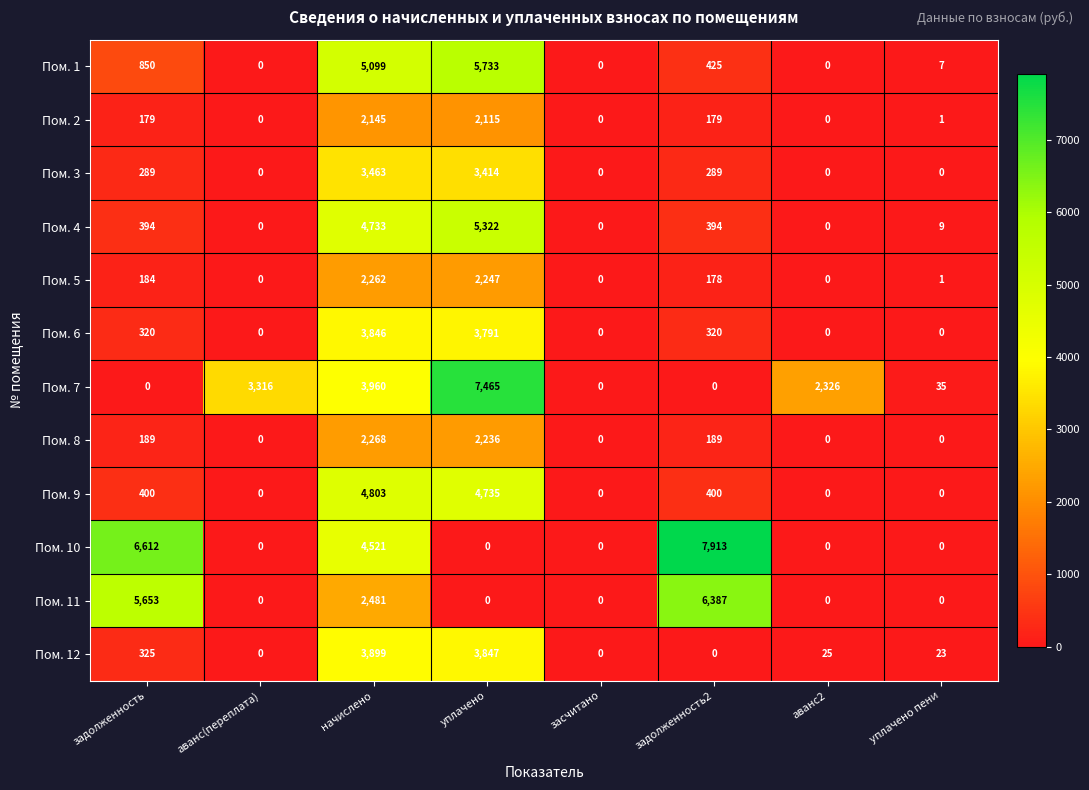

The Пом. 8 series shows 0 at засчитано. True or false?

True